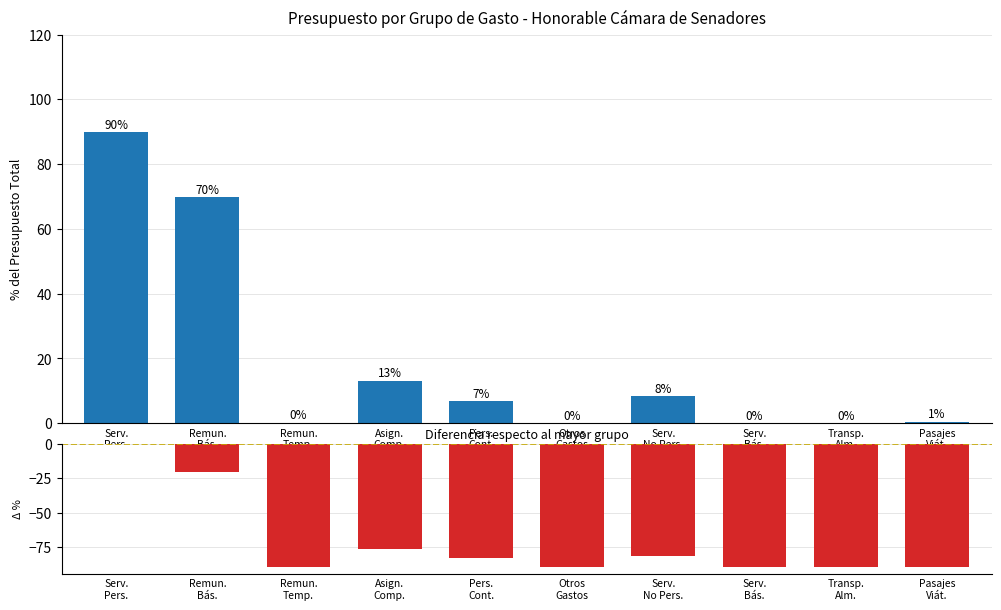

How many negative values does the Diferencia vs. mayor series have?

9